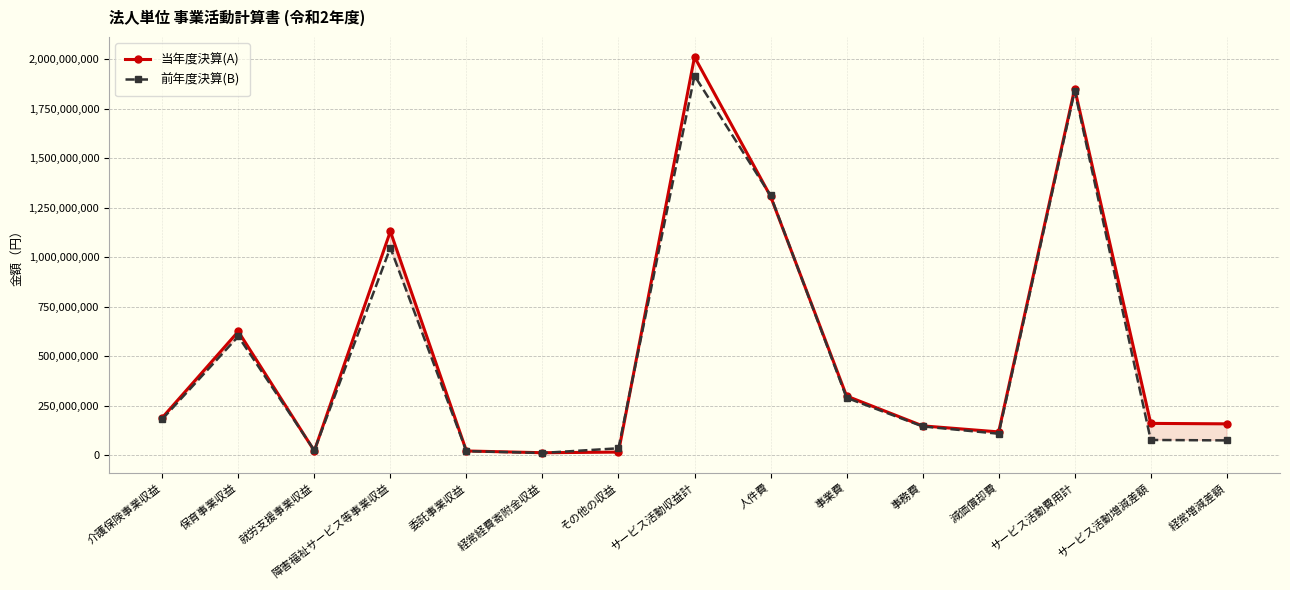

What is the lowest value of the 当年度決算(A) series?

11662391